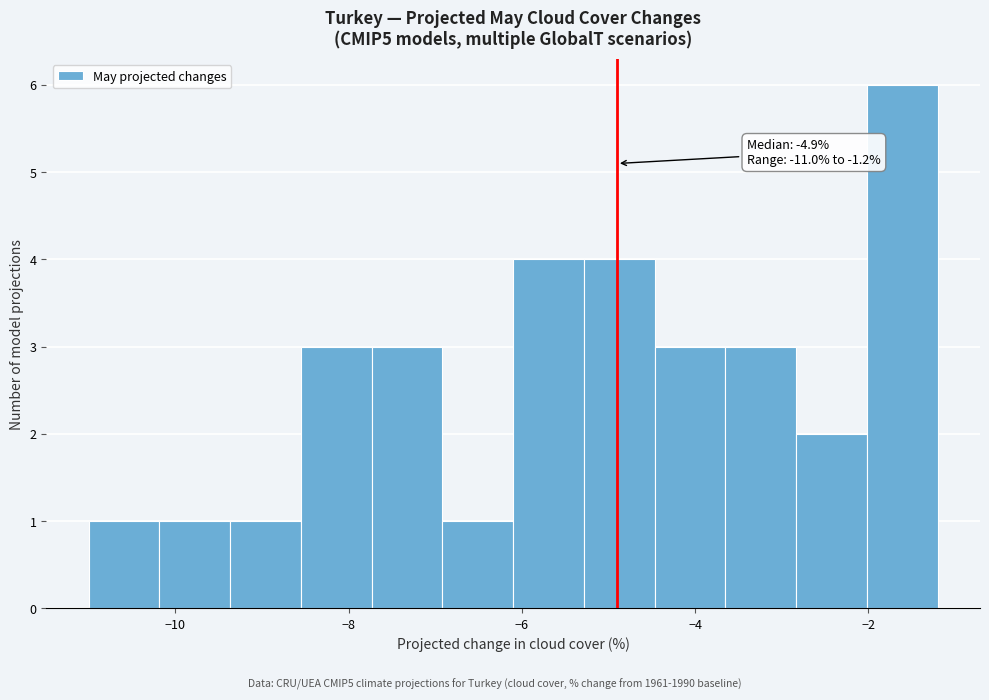

Which range on the x-axis has the tallest bar?

-2.0 to -1.2